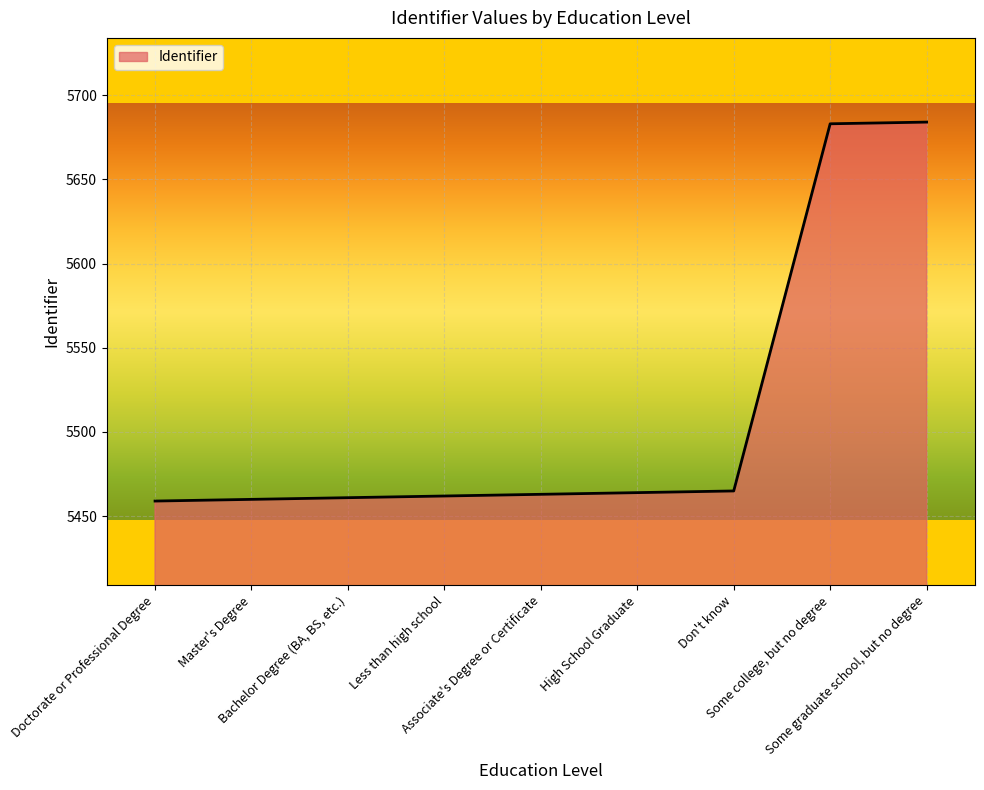

What is the difference between the second highest and second lowest values?

223